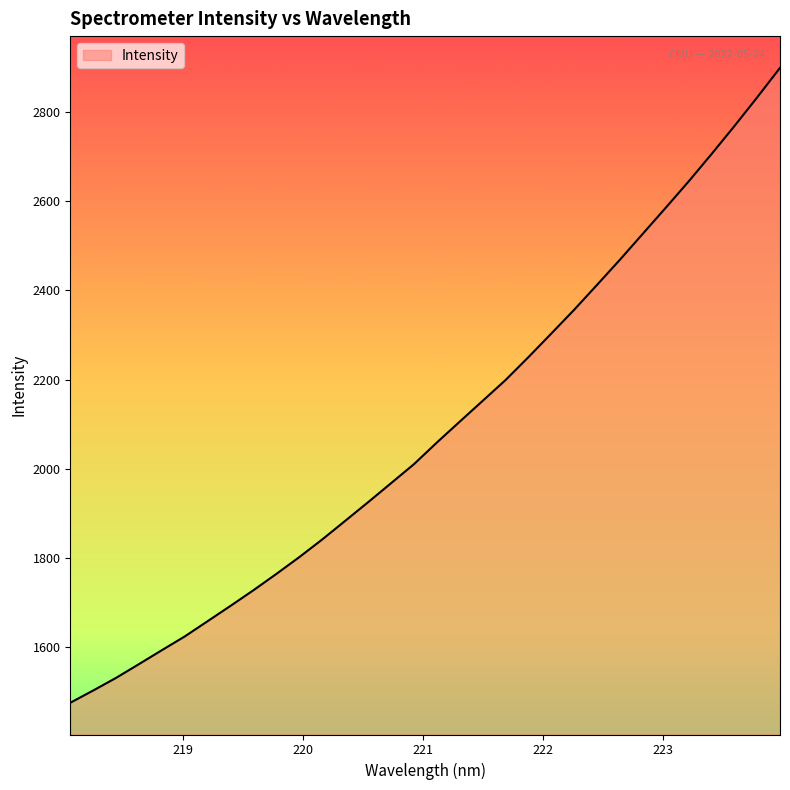

What is the maximum value shown in the chart?

2899.1